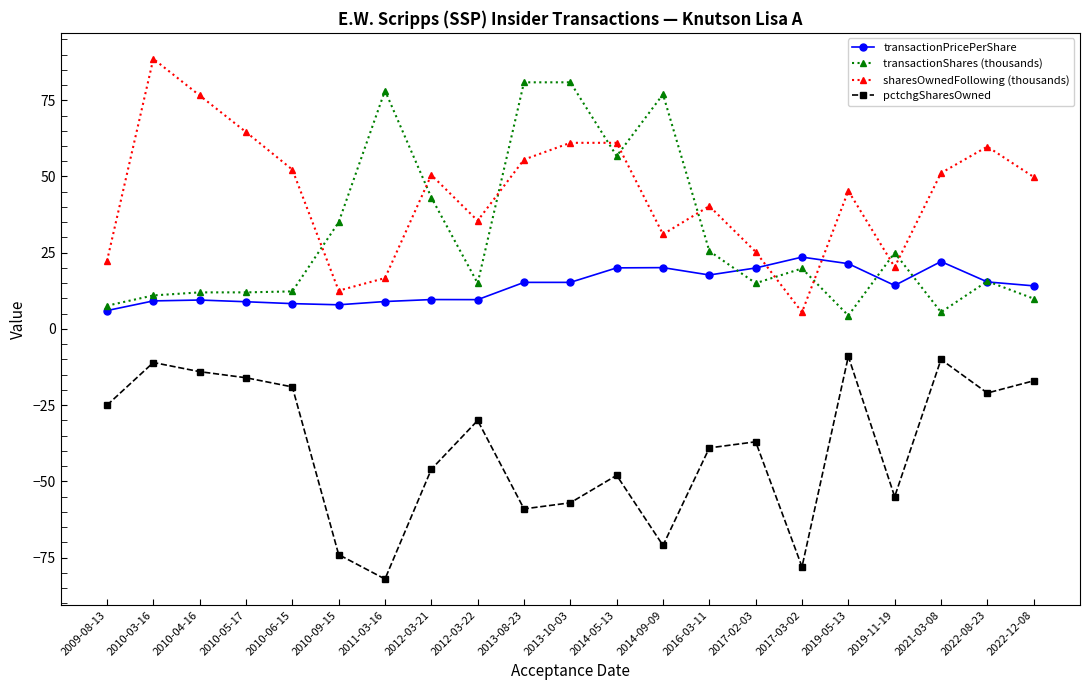

What is the total value across all series at 2009-08-13?

11.0